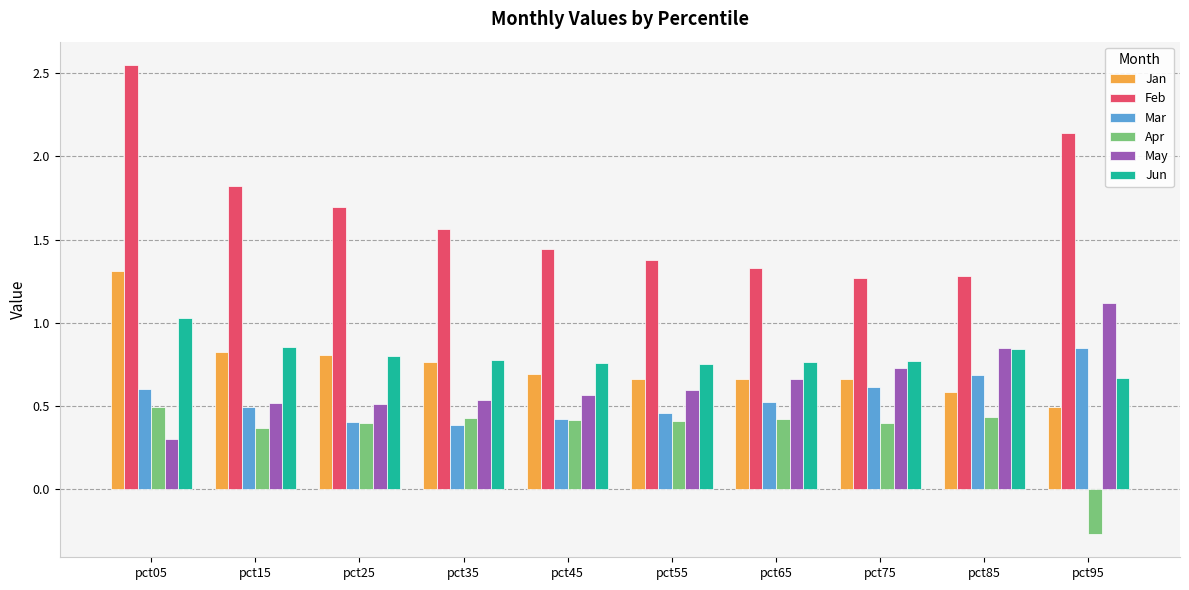

What are all the series names shown in the legend?

Jan, Feb, Mar, Apr, May, Jun